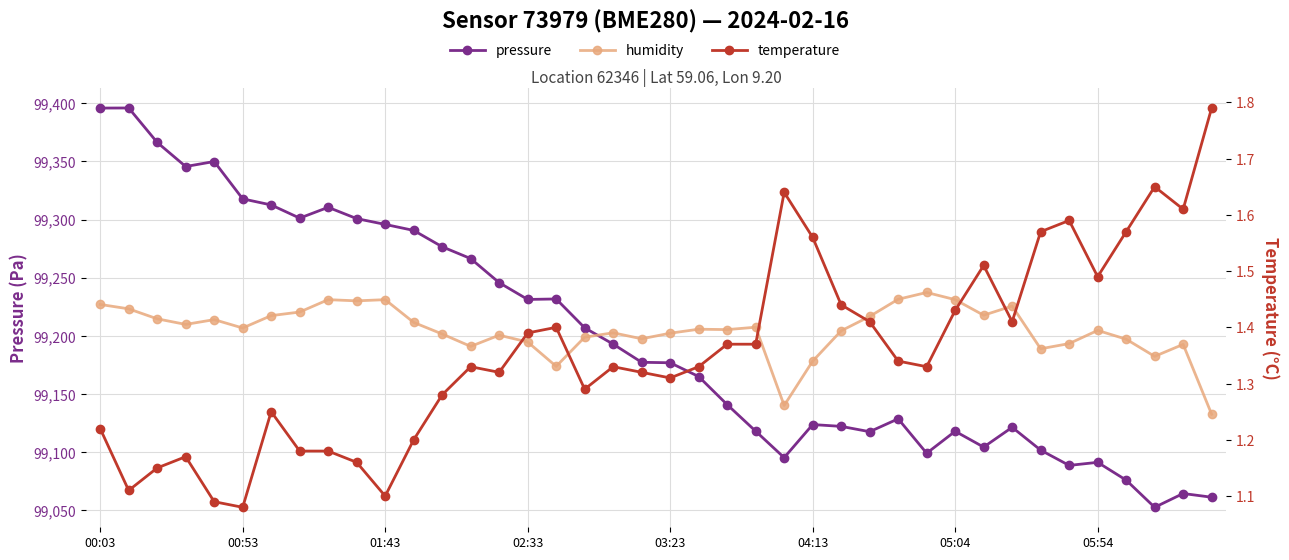

How many lines are shown in the chart?

3